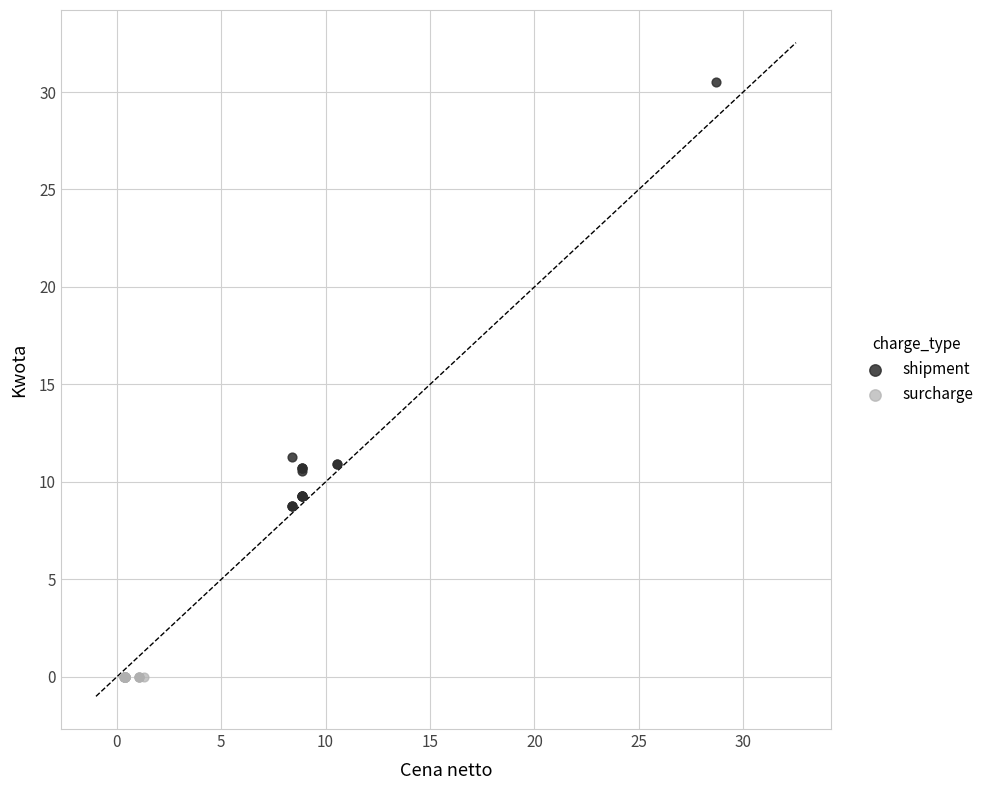

Which series reaches the minimum Y coordinate?

surcharge